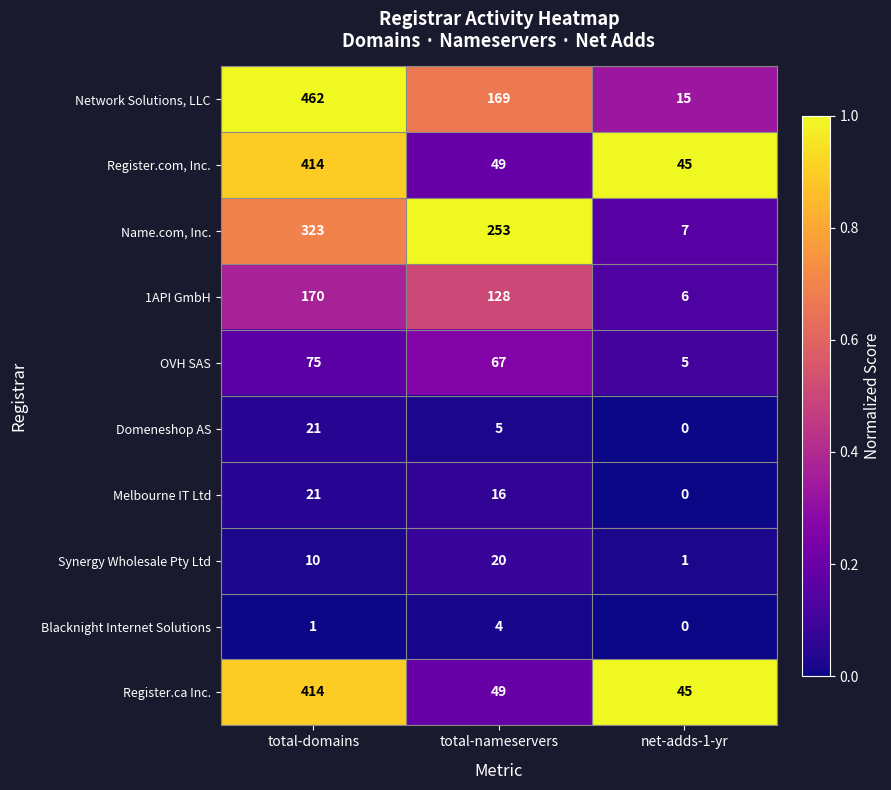

What is the difference between the Network Solutions, LLC values at total-domains and net-adds-1-yr?

447